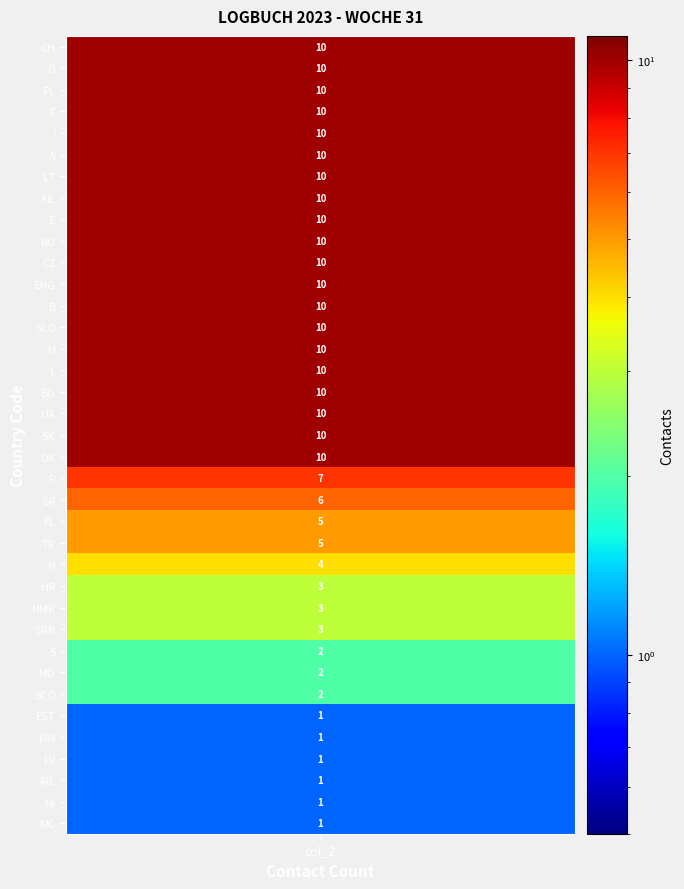

What is the sum of all values?

248